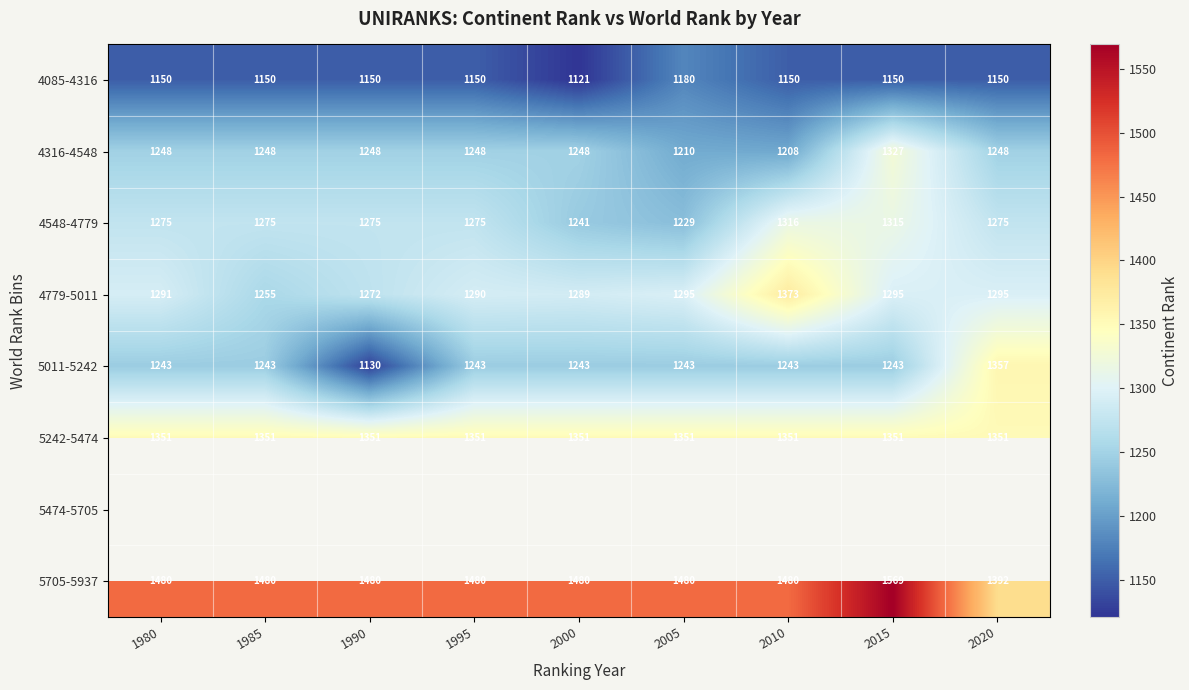

Is it true that 4316-4548 equals 1652.1 at 1980?

False